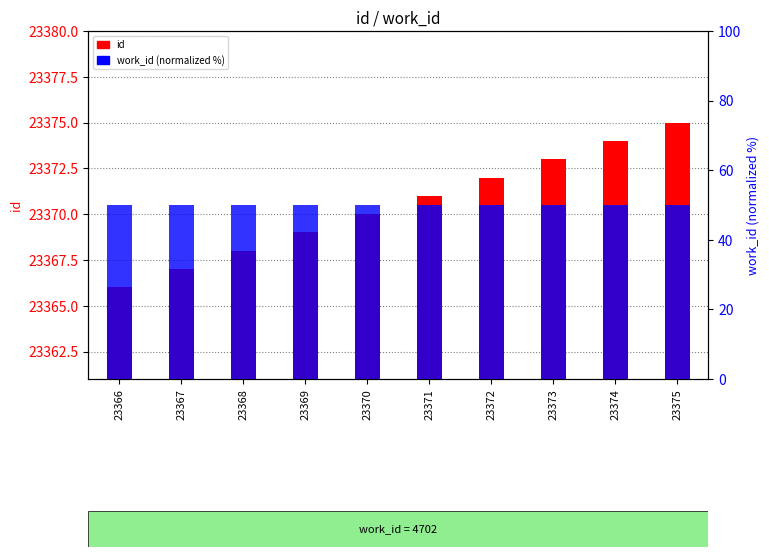

The id series shows 23373 at 23373. True or false?

True